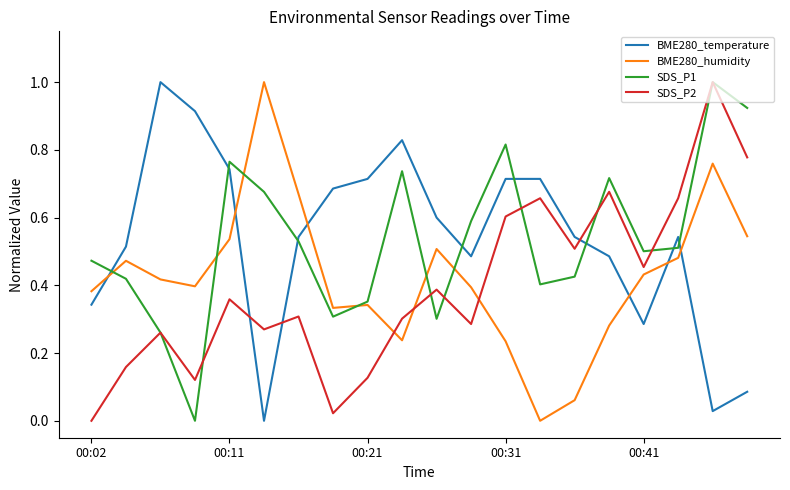

How many times do BME280_humidity and BME280_temperature cross each other?

6